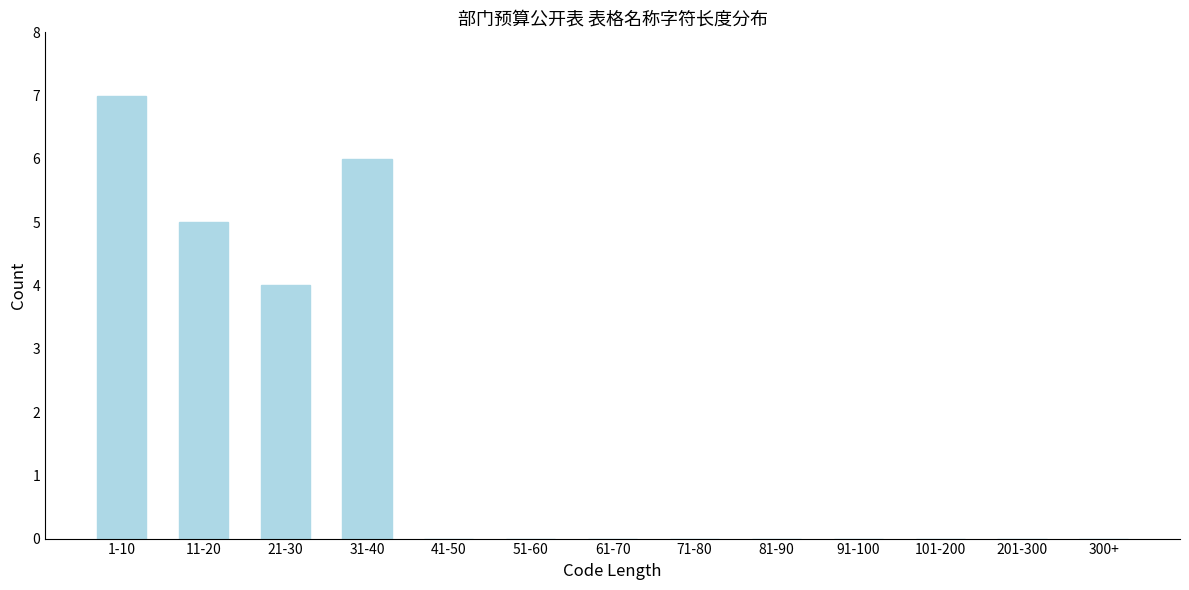

Reading left to right, extract all data points from this chart.

1-10=7	11-20=5	21-30=4	31-40=6	41-50=0	51-60=0	61-70=0	71-80=0	81-90=0	91-100=0	101-200=0	201-300=0	300+=0